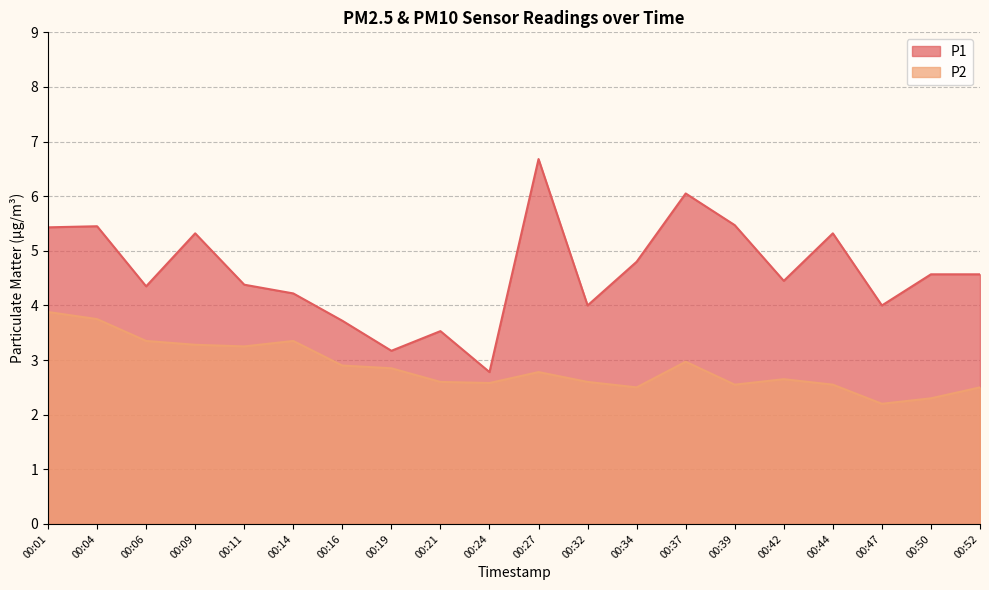

True or false: P1 and P2 intersect in this chart.

False